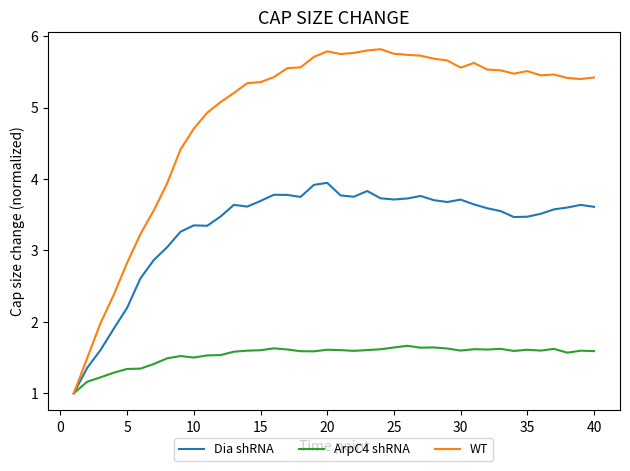

What is the maximum value shown in the chart?

5.8